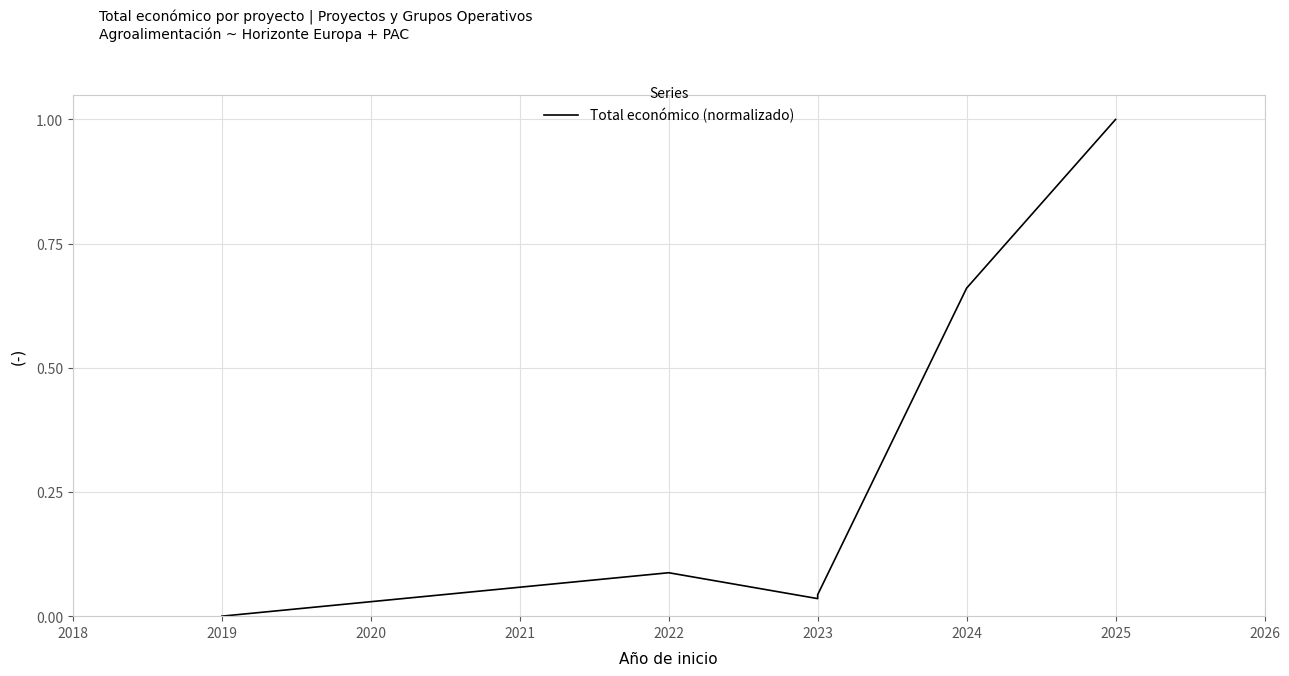

Is it true that the value at 2023 is 0.0?

False